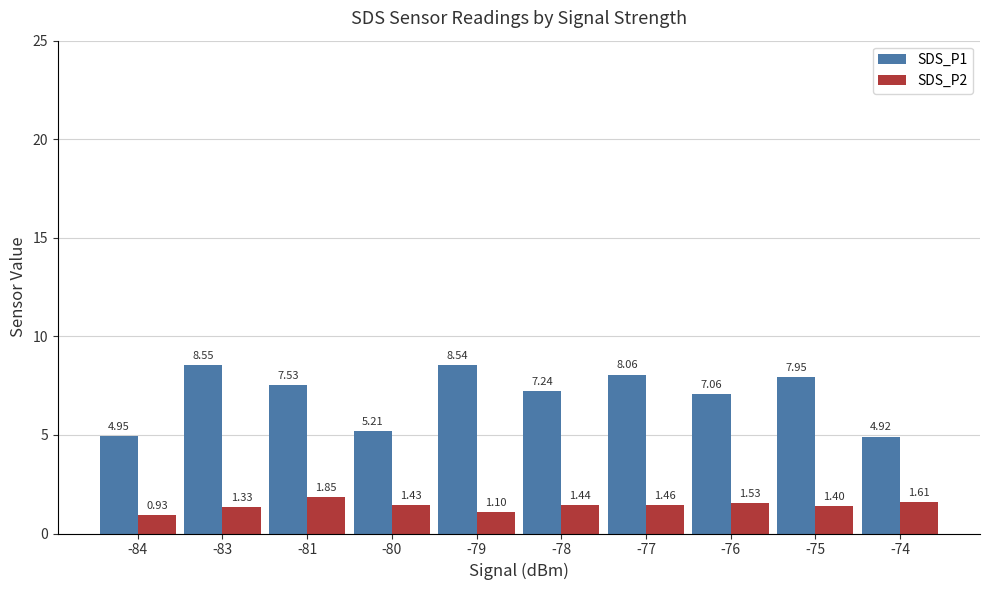

List the series in order of their overall mean, lowest first.

SDS_P2, SDS_P1